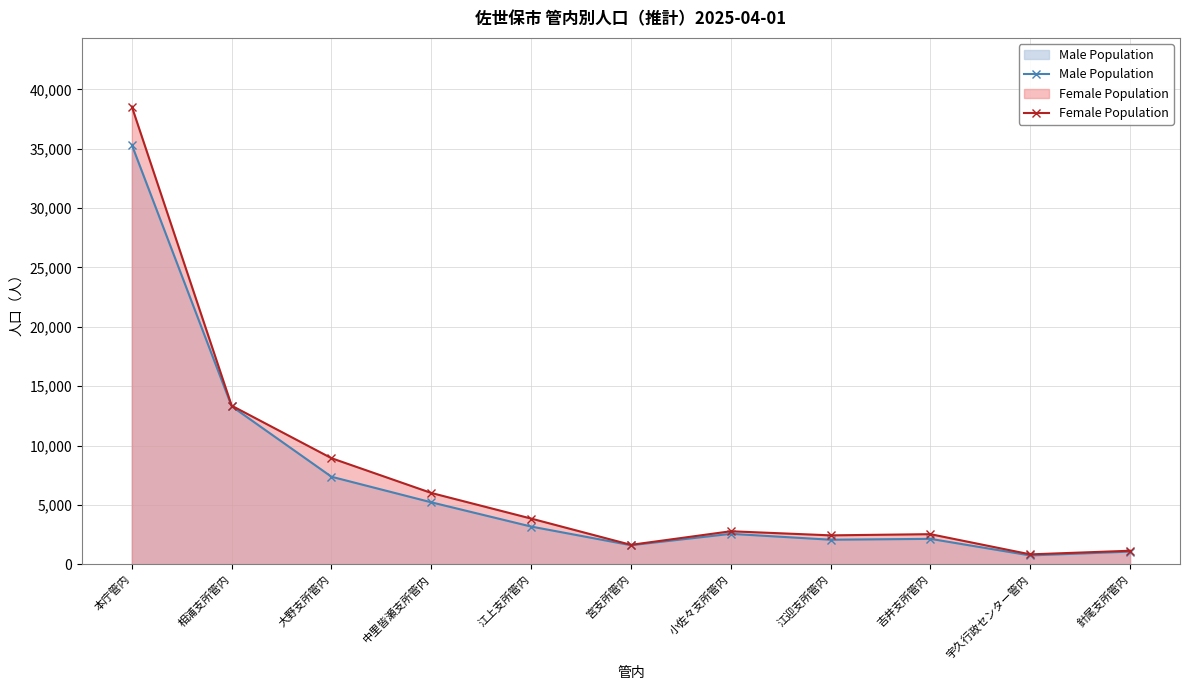

Where does the Male Population series first go above 2570?

本庁管内